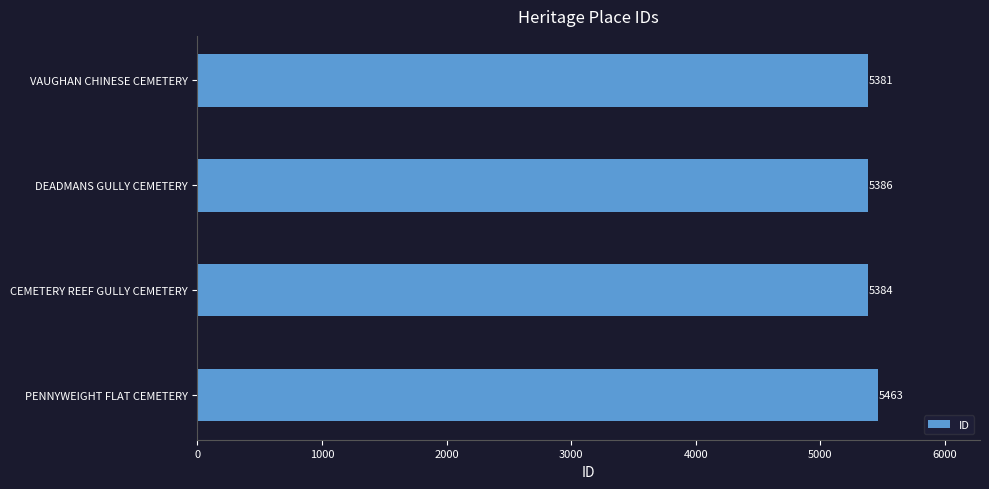

At which label is the value closest to 5422?

DEADMANS GULLY CEMETERY